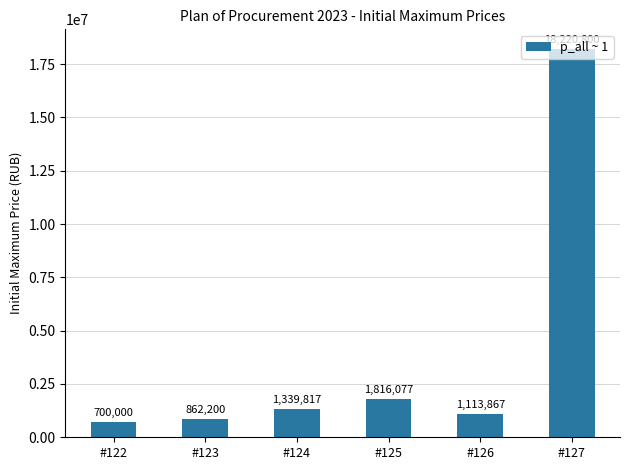

Rank the categories by value from lowest to highest.

#122, #123, #126, #124, #125, #127